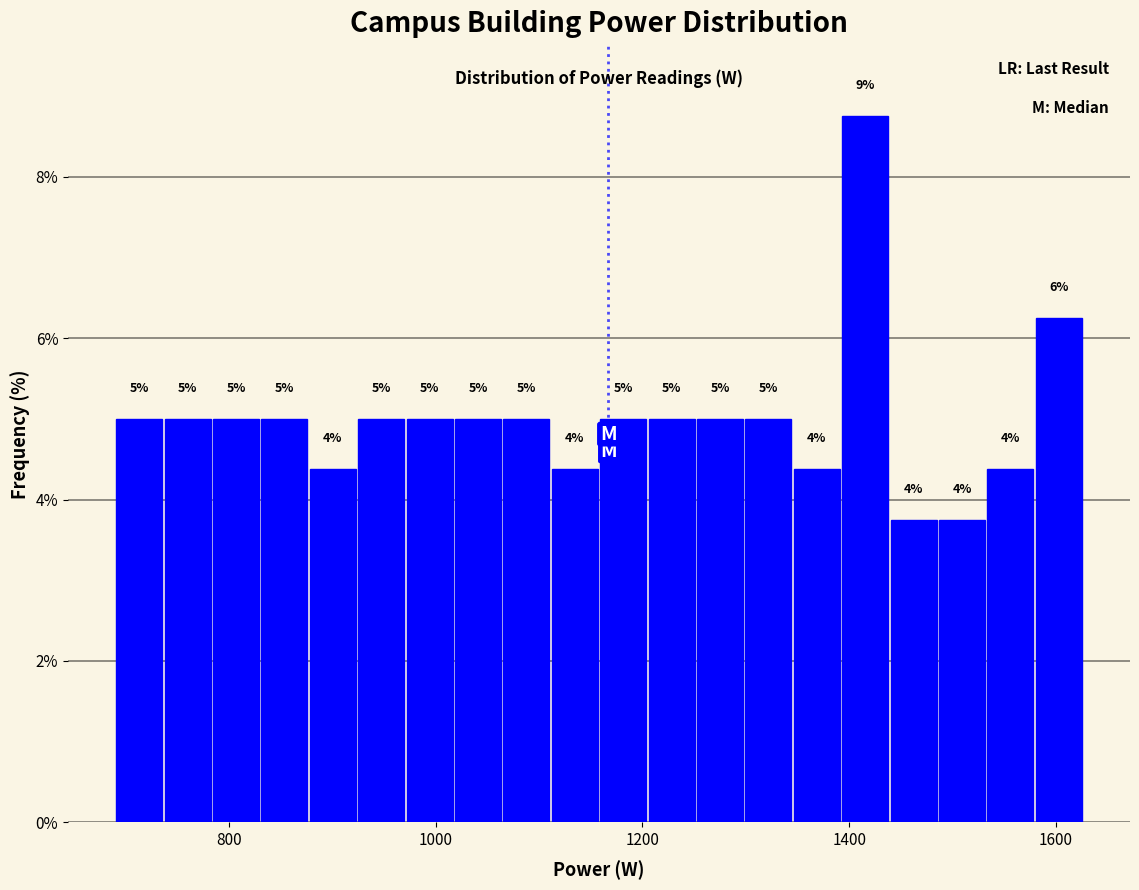

Read against the x-axis, roughly where is the centre of the tallest bar?

1420